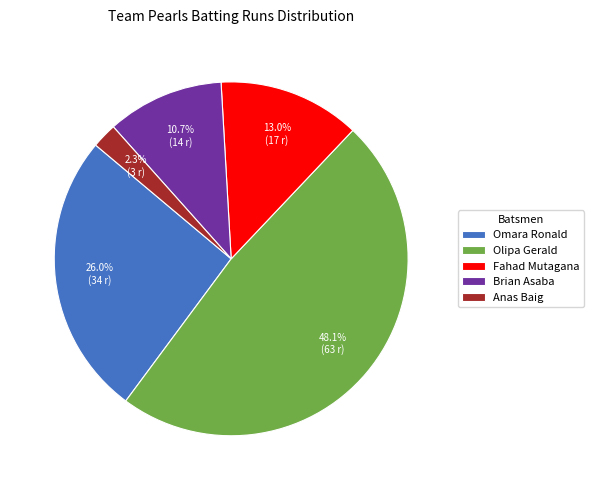

Does Fahad Mutagana account for over 50% of the chart?

No